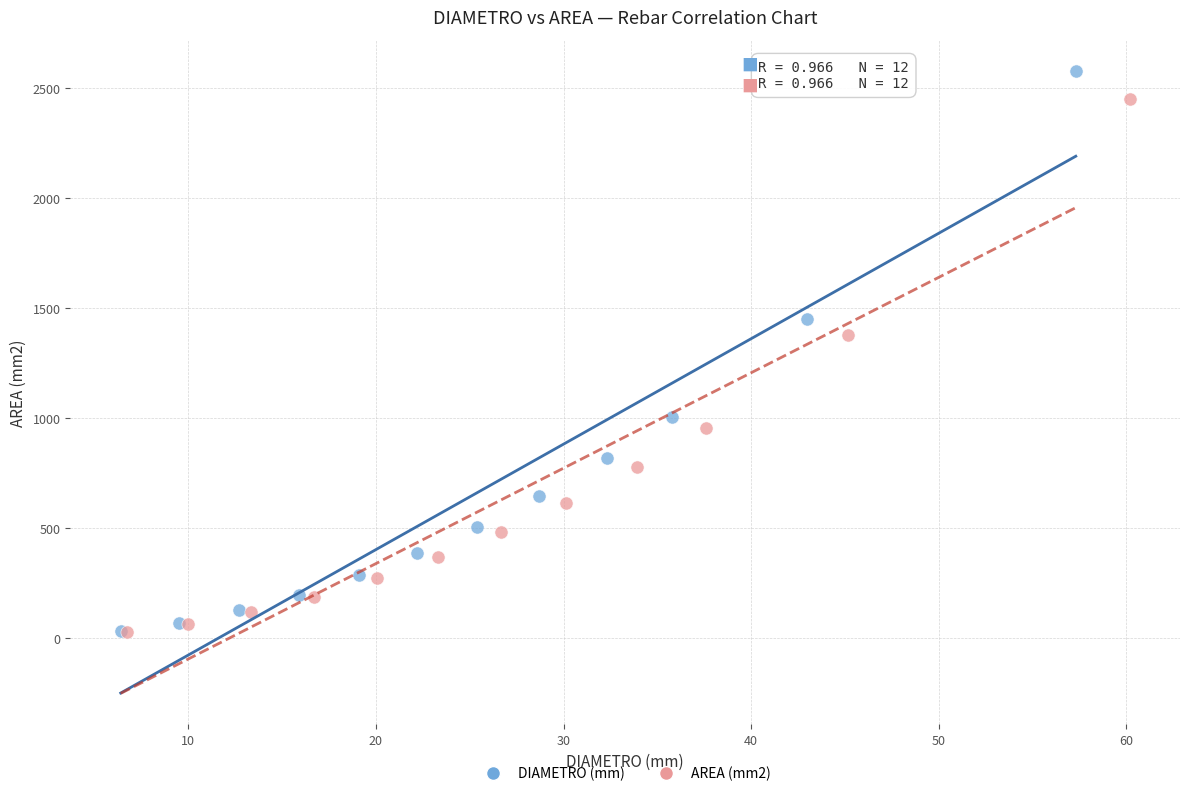

Which series reaches the maximum Y coordinate?

DIAMETRO (mm)